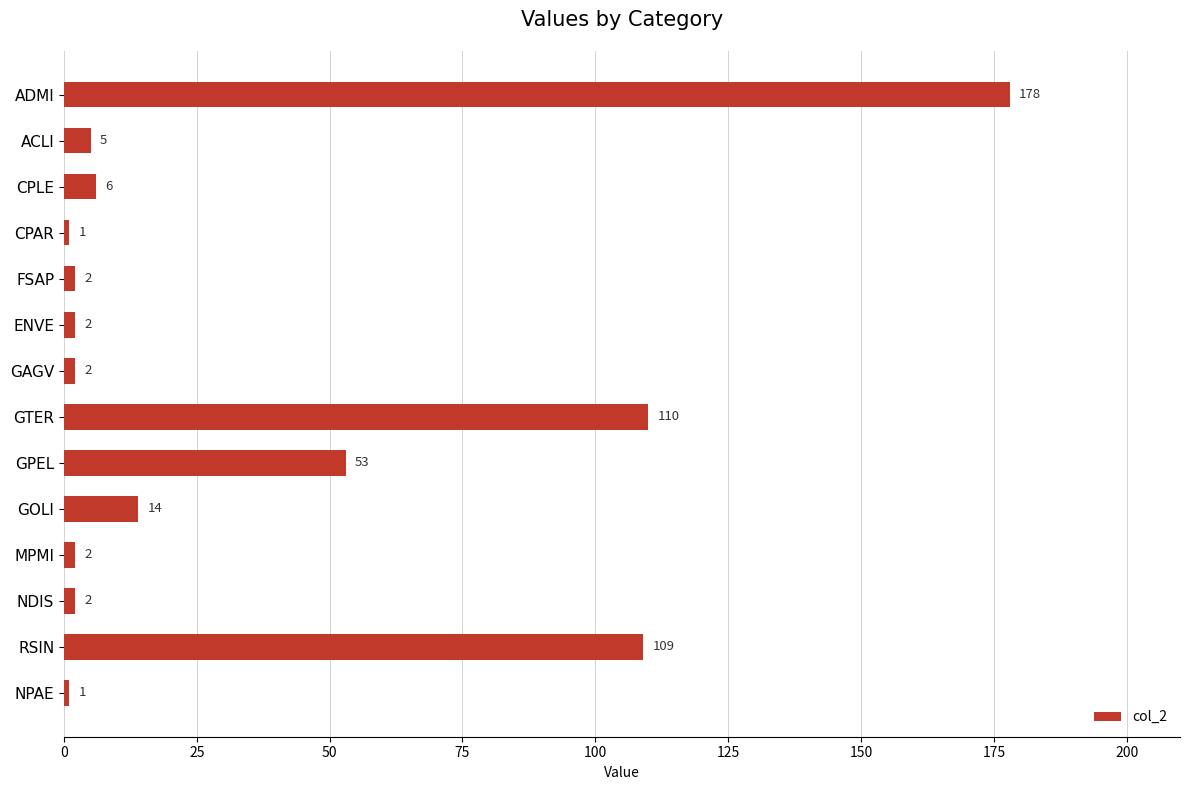

What position from the top is ENVE?

6